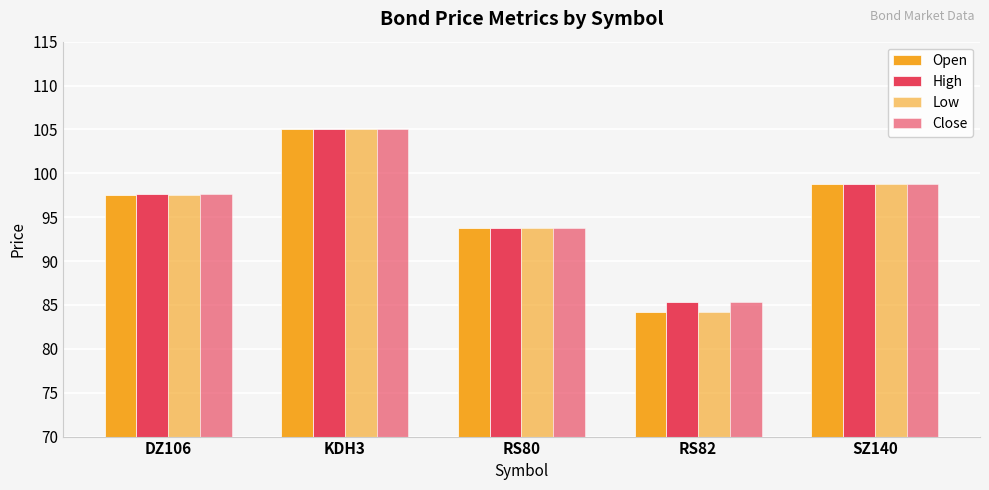

How many values in the Low series exceed 97?

3